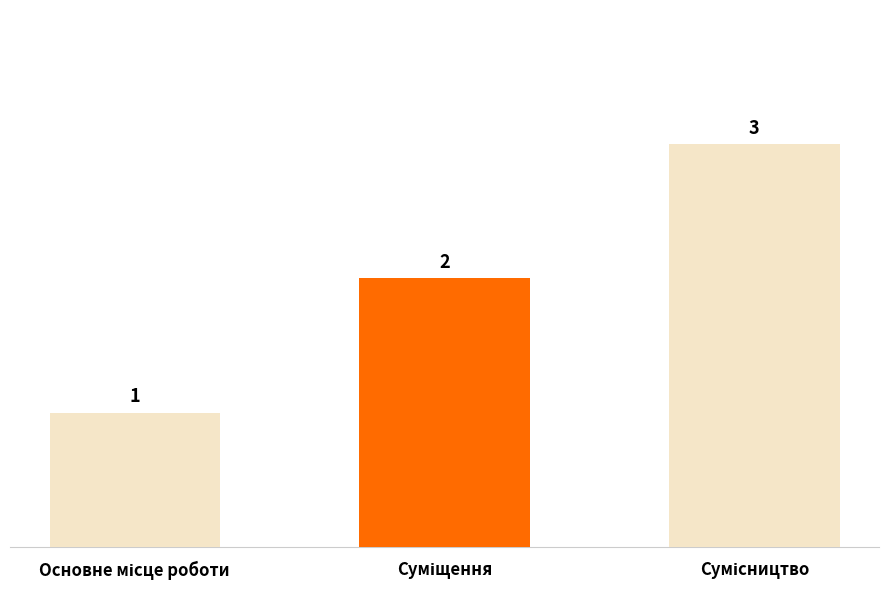

How many values are between 1 and 3?

3